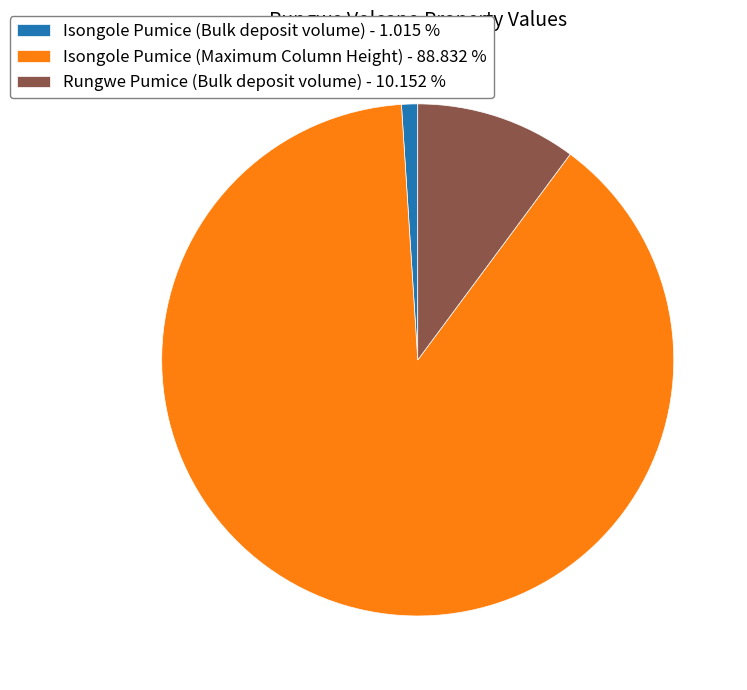

Which has a higher value, Rungwe Pumice (Bulk deposit volume) - 10.152 % or Isongole Pumice (Maximum Column Height) - 88.832 %?

Isongole Pumice (Maximum Column Height) - 88.832 %